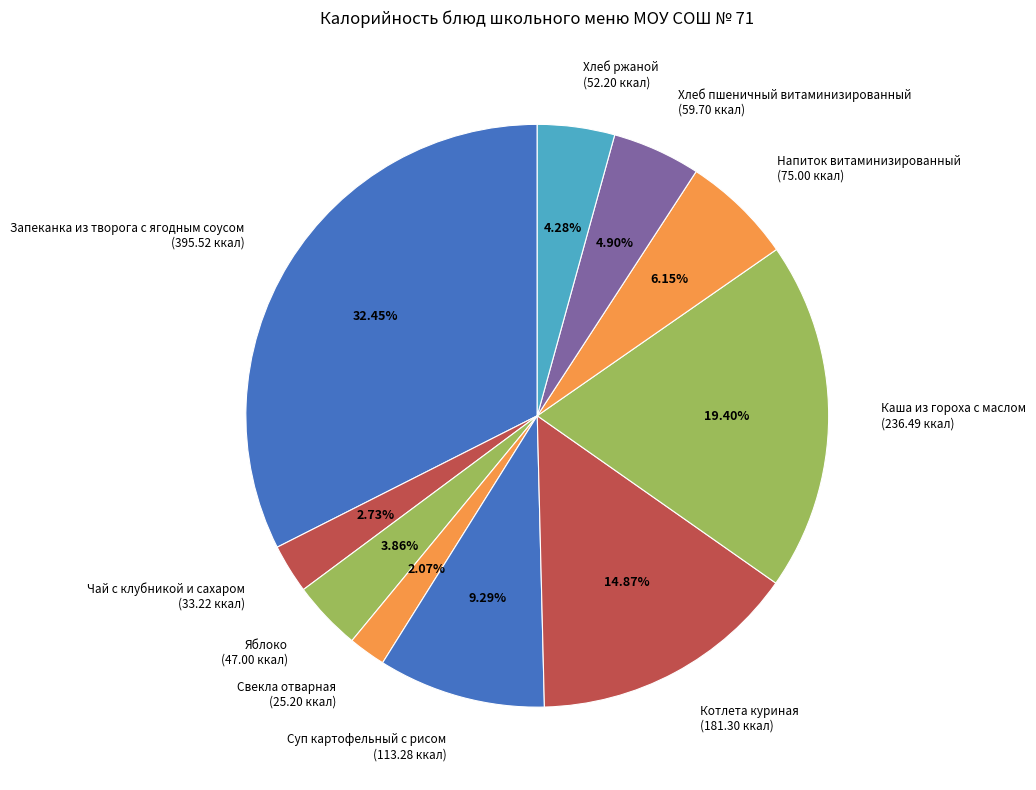

Between Хлеб ржаной and Напиток витаминизированный, which is larger?

Напиток витаминизированный